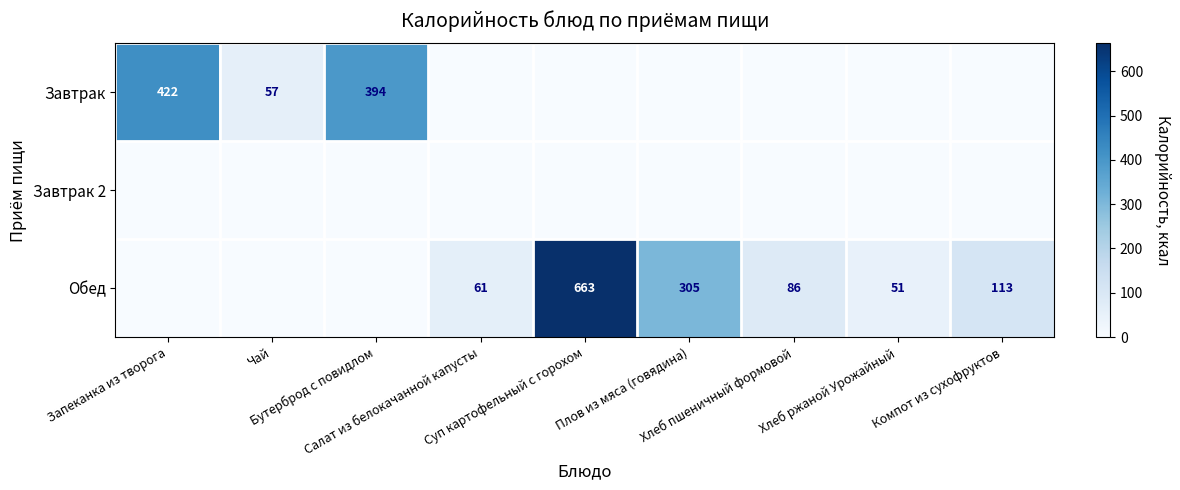

The Обед series shows 305 at Плов из мяса (говядина). True or false?

True